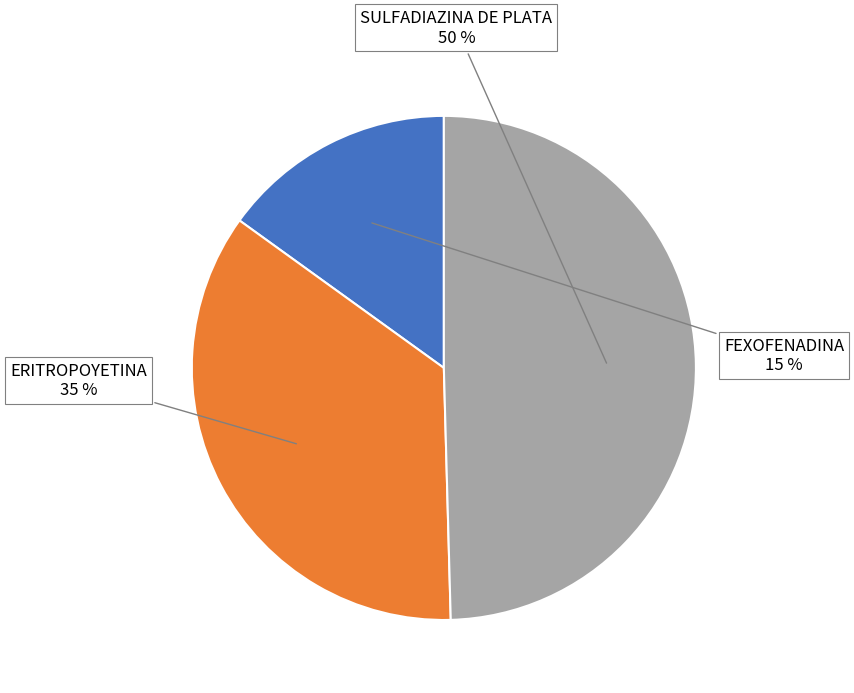

To the nearest percent, what is the difference between the largest and smallest slice percentages?

35%